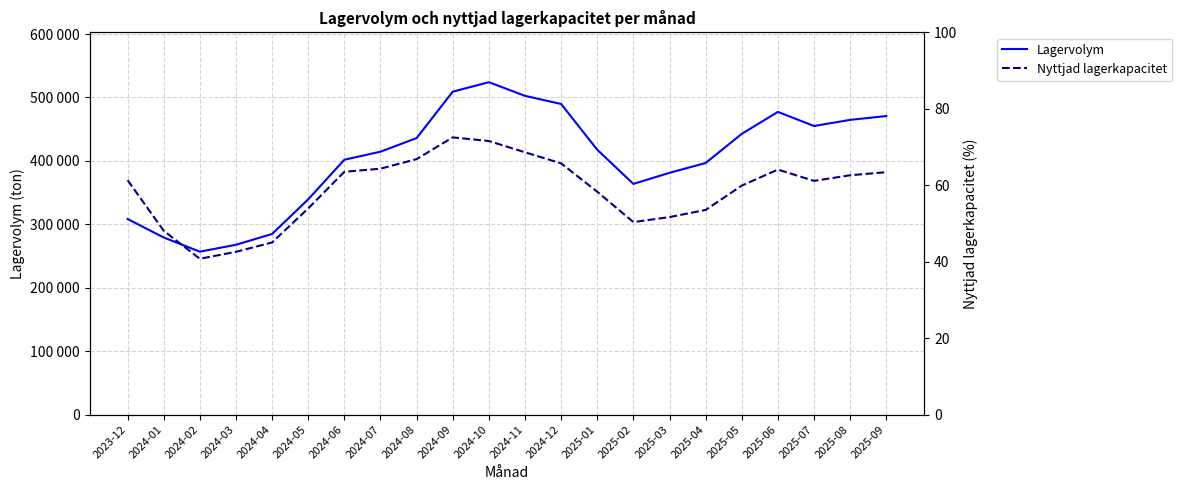

List the series in order of their peak value, lowest first.

Nyttjad lagerkapacitet, Lagervolym